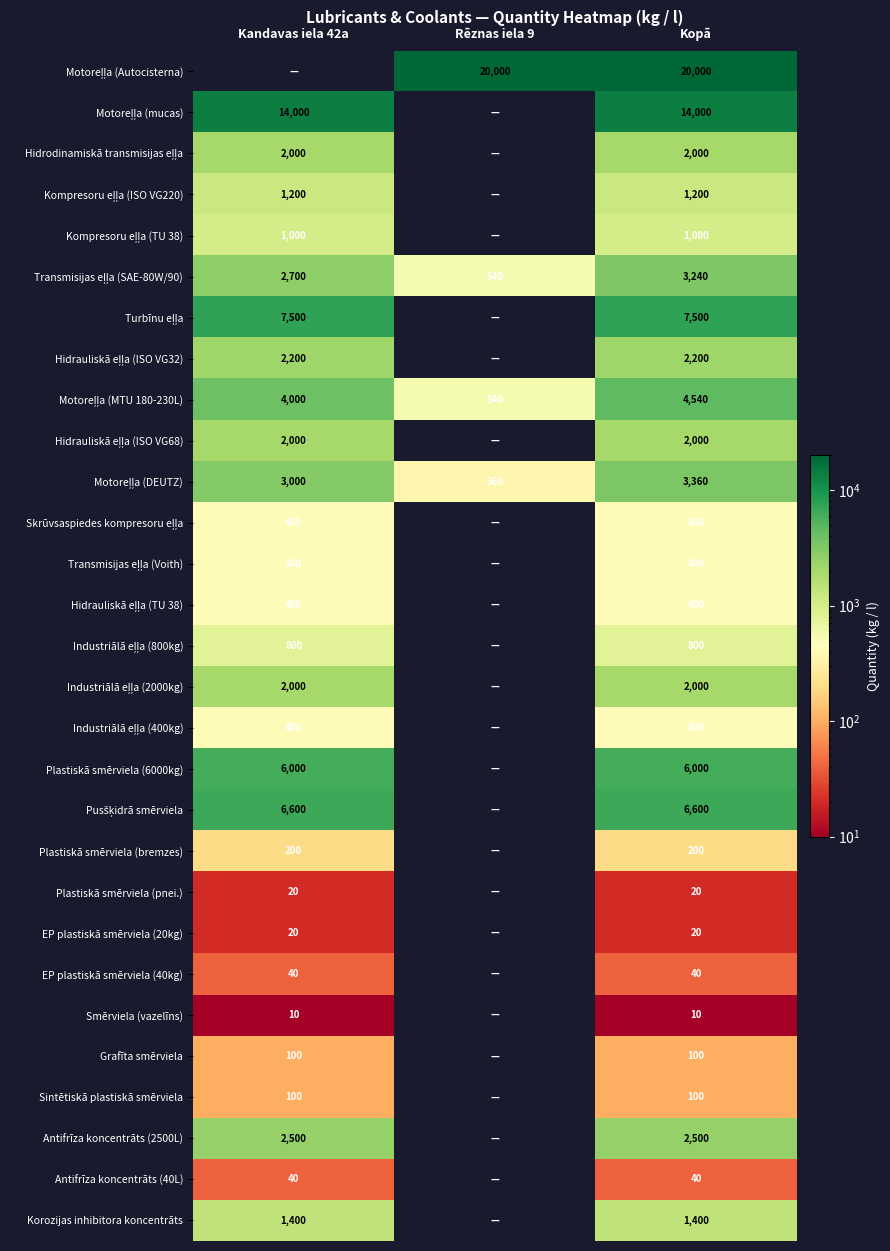

The value of EP plastiskā smērviela (40kg) at Kopā is 57. True or false?

False